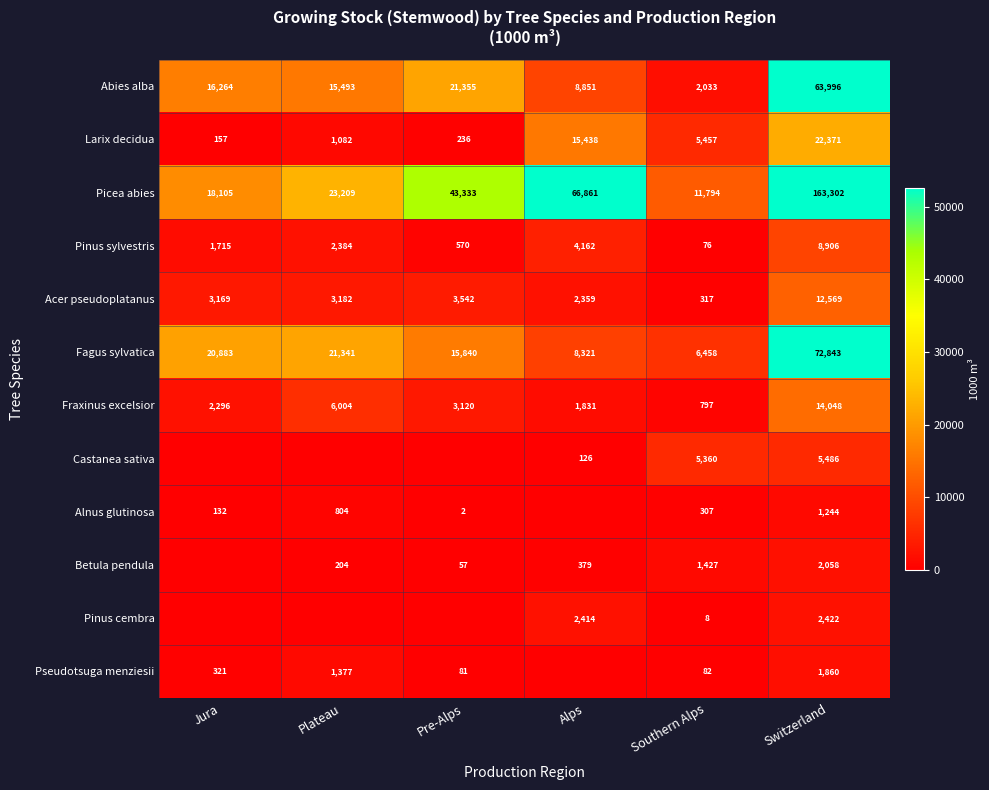

What is the spread (max minus min) of values at Switzerland?

162058